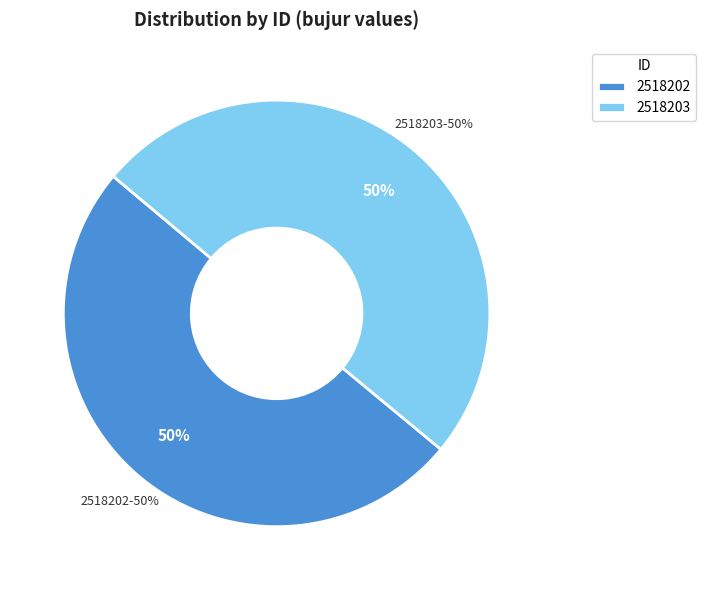

Which category has the smallest portion of the pie?

2518203